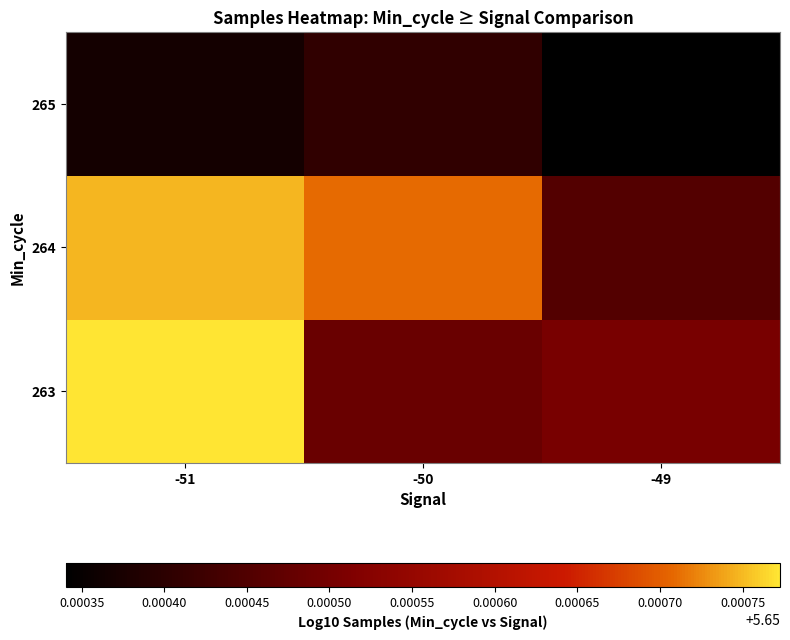

Which series has the largest total across all categories?

264